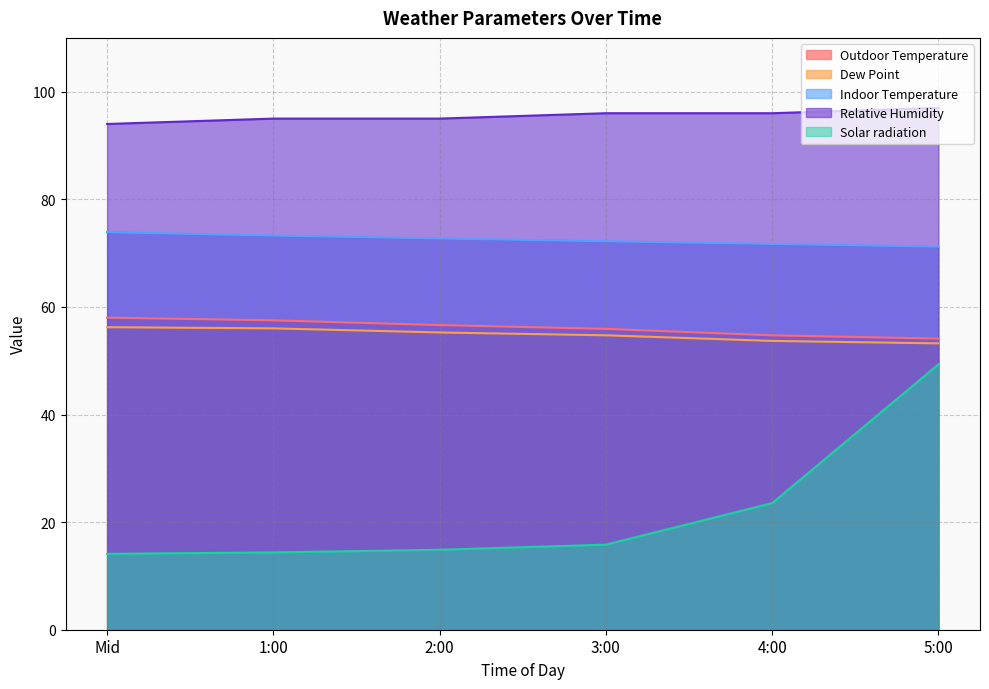

Which series has the largest total across all categories?

Relative Humidity